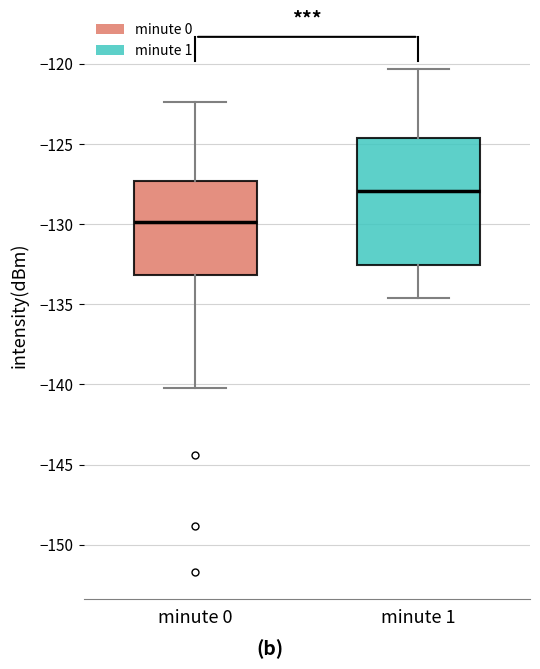

Reading left to right, read every box against the y-axis: the position of its median line, the range the box covers, and the ends of its whiskers. The values are not printed on the chart, so give them approximately, as read against the axis.

minute 0: median -130.0, box -133.0 to -127.5, whiskers -140.0 to -122.5
minute 1: median -128.0, box -132.5 to -124.5, whiskers -134.5 to -120.5